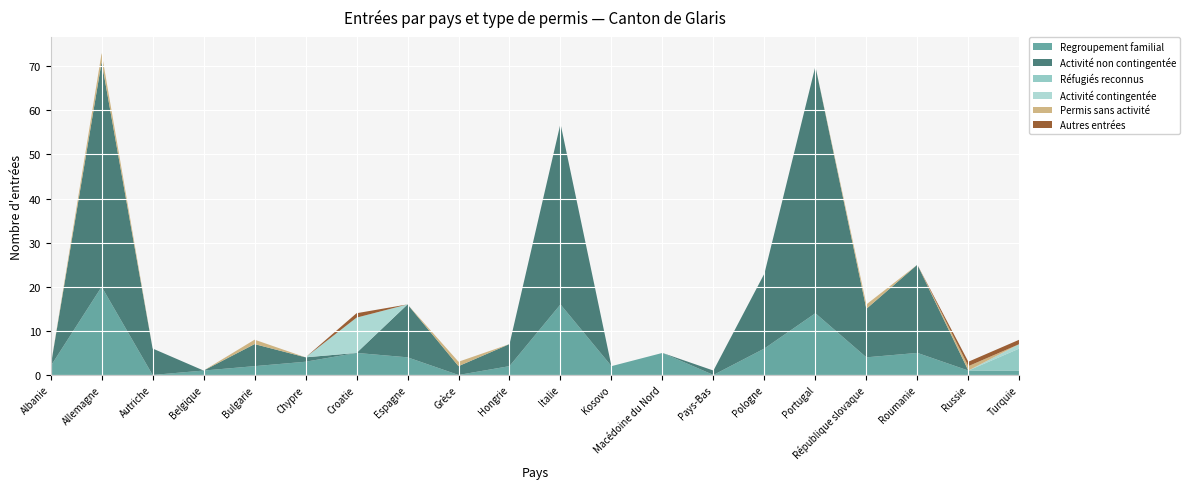

Reading left to right, transcribe all the data shown in this chart.

Regroupement familial: 2	20	0	1	2	3	5	4	0	2	16	2	5	0	6	14	4	5	1	1
Activité non contingentée: 0	51	6	0	5	1	0	12	2	5	41	0	0	1	17	56	11	20	0	0
Réfugiés reconnus: 0	0	0	0	0	0	0	0	0	0	0	0	0	0	0	0	0	0	0	5
Activité contingentée: 0	0	0	0	0	0	8	0	0	0	0	0	0	0	0	0	0	0	0	1
Permis sans activité: 0	2	0	0	1	0	0	0	1	0	0	0	0	0	0	0	1	0	1	0
Autres entrées: 0	0	0	0	0	0	1	0	0	0	0	0	0	0	0	0	0	0	1	1